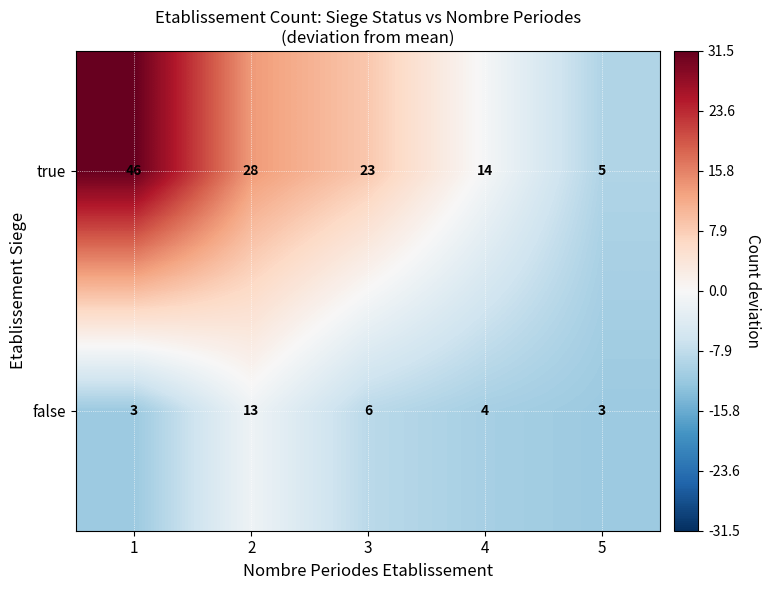

True or false: false has a value of 3 at 5.

True